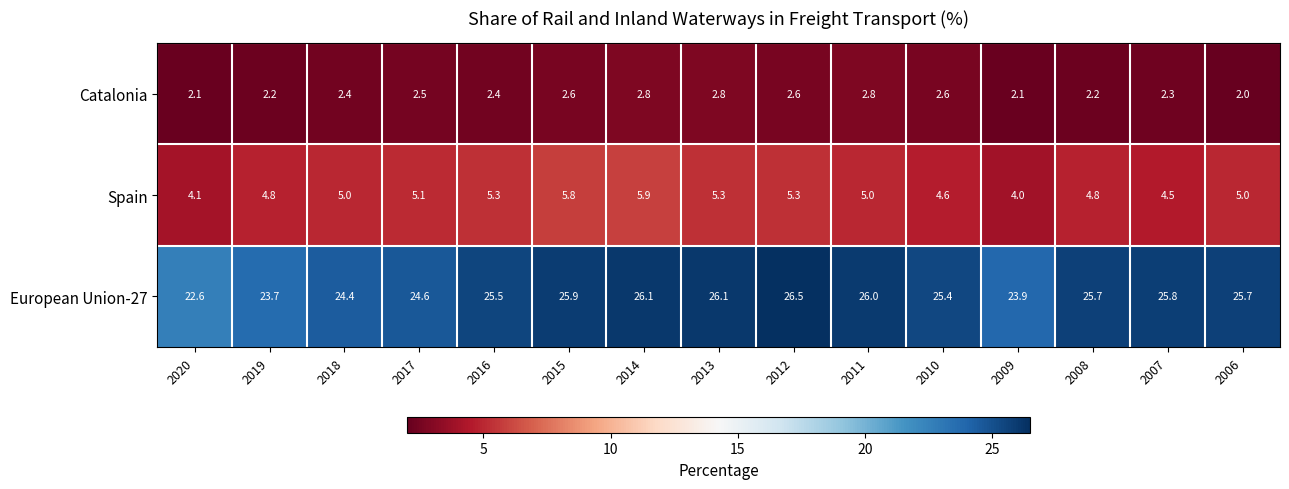

Which label corresponds to the smallest value in the chart?

2006